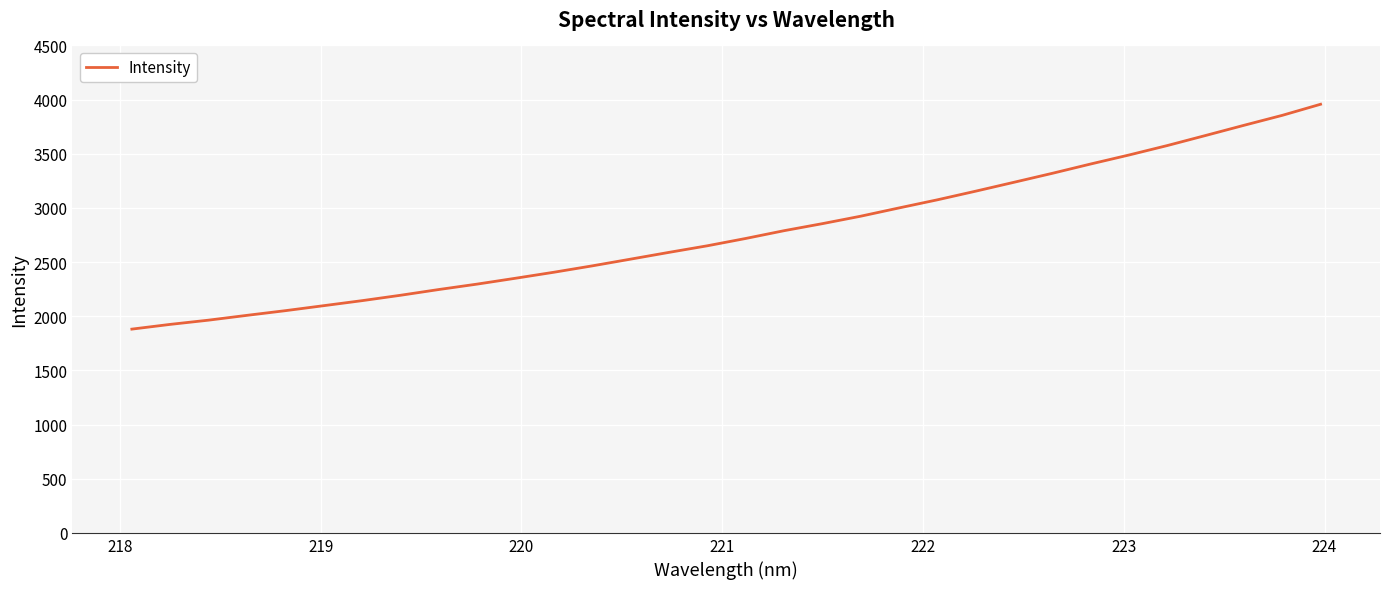

What is the difference between the maximum and minimum values?

2075.9